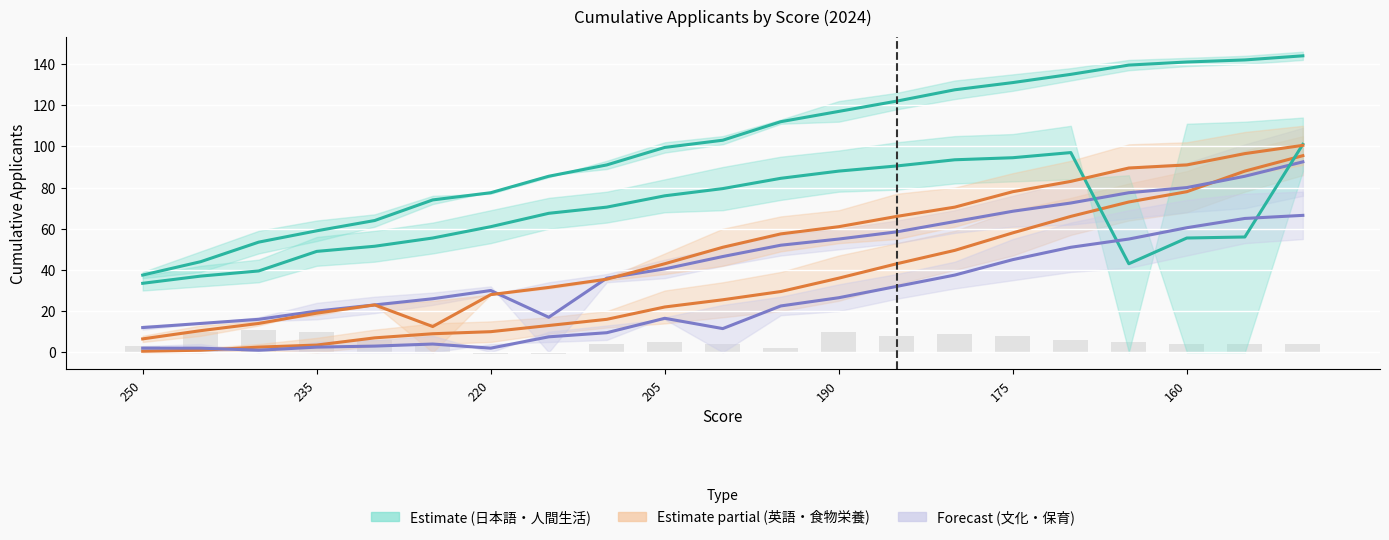

At which label does 日本語・日本 今年 reach its minimum?

250